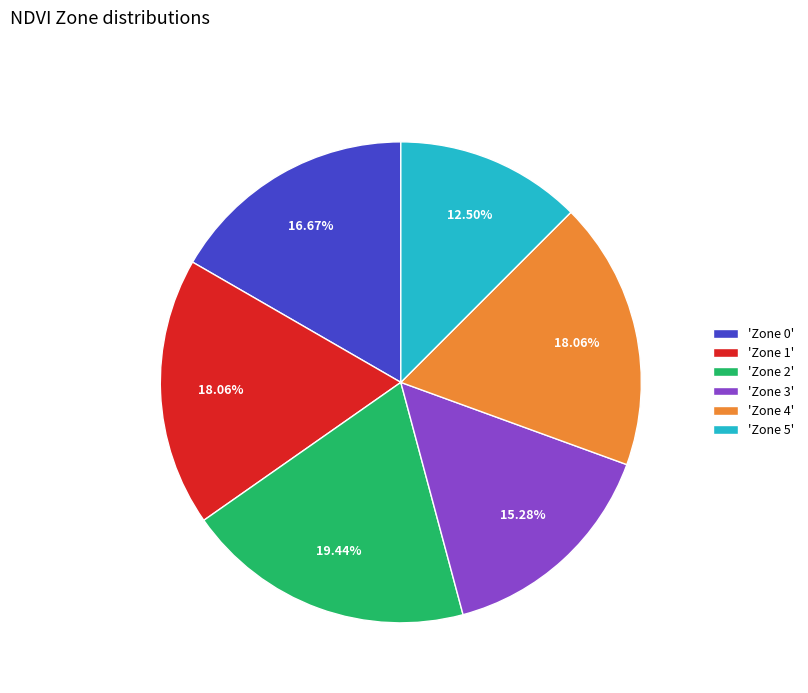

To the nearest percent, what is the average slice percentage?

17%